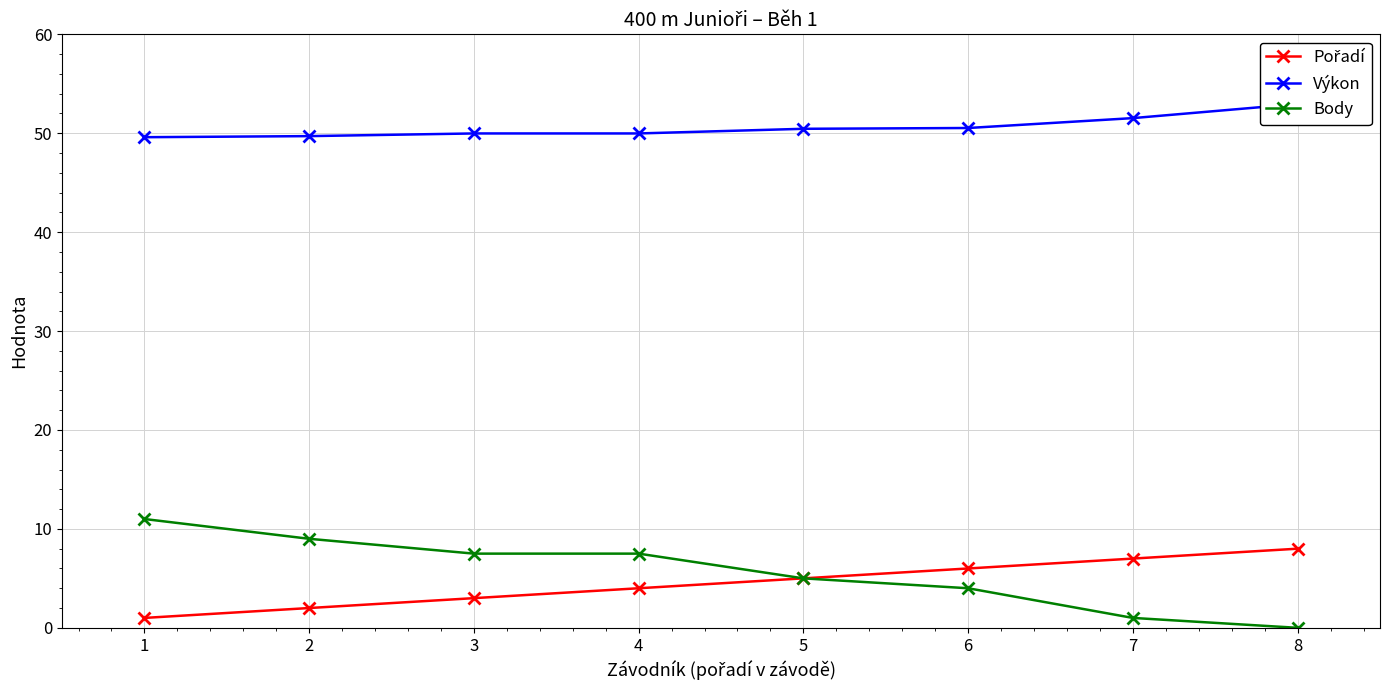

Is this an area chart (filled region under the line)?

No